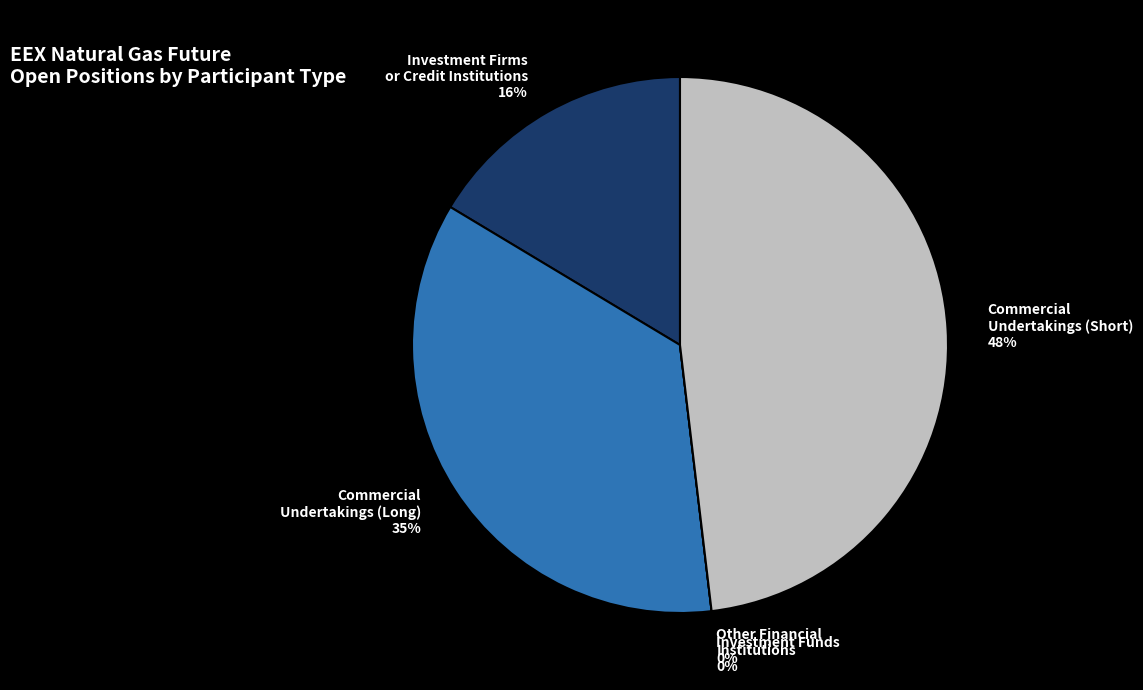

To the nearest percent, what is the difference between the Investment Firms
or Credit Institutions and Commercial
Undertakings (Short) slice percentages?

32%